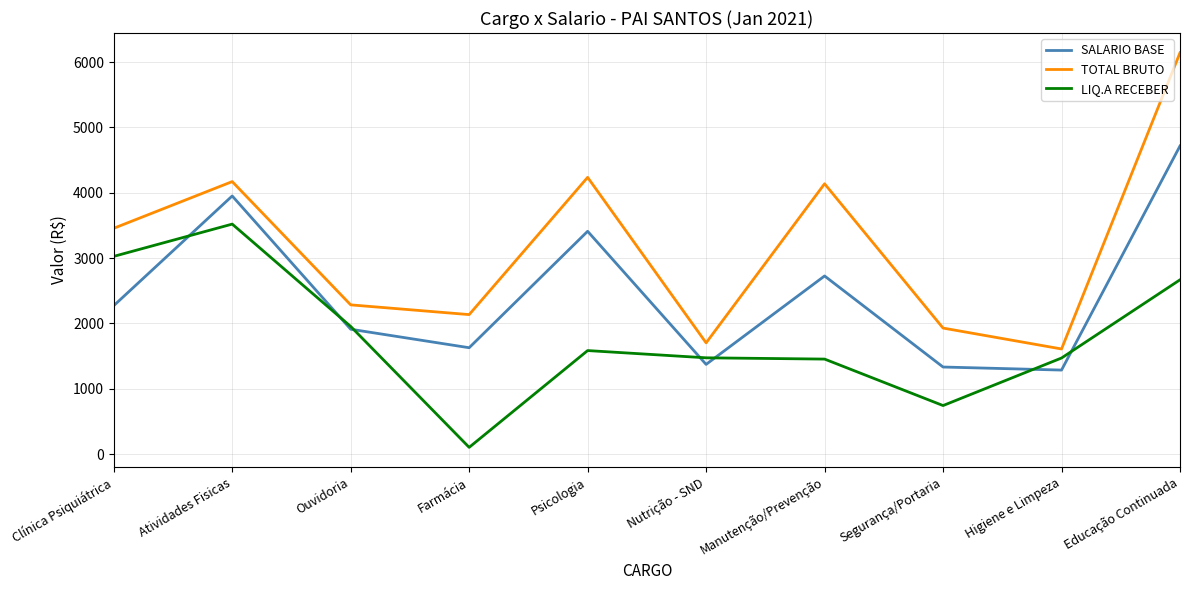

Where is the first local maximum for TOTAL BRUTO?

Atividades Fisicas